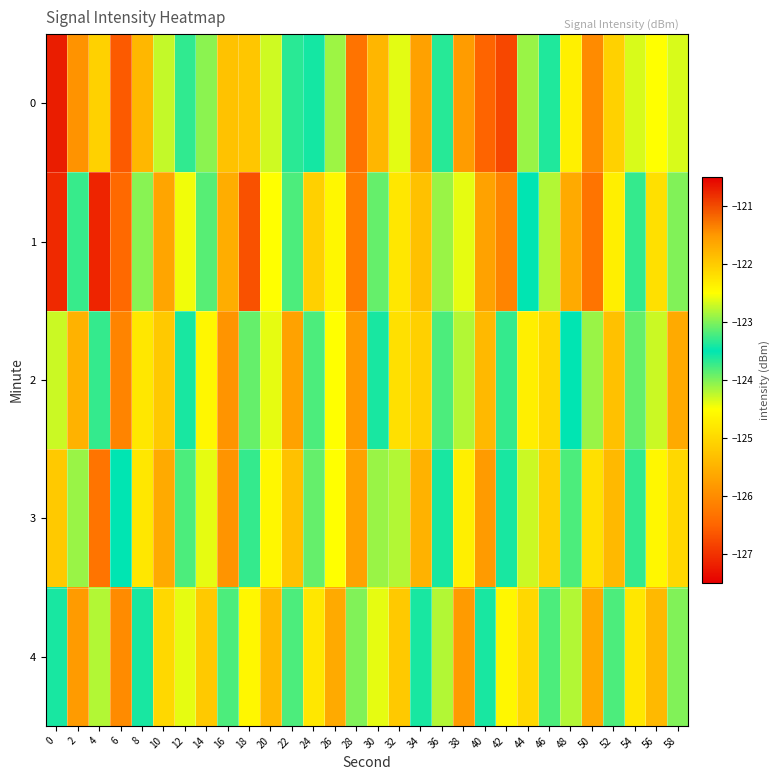

What is the total value across all series at 48?

-621.8